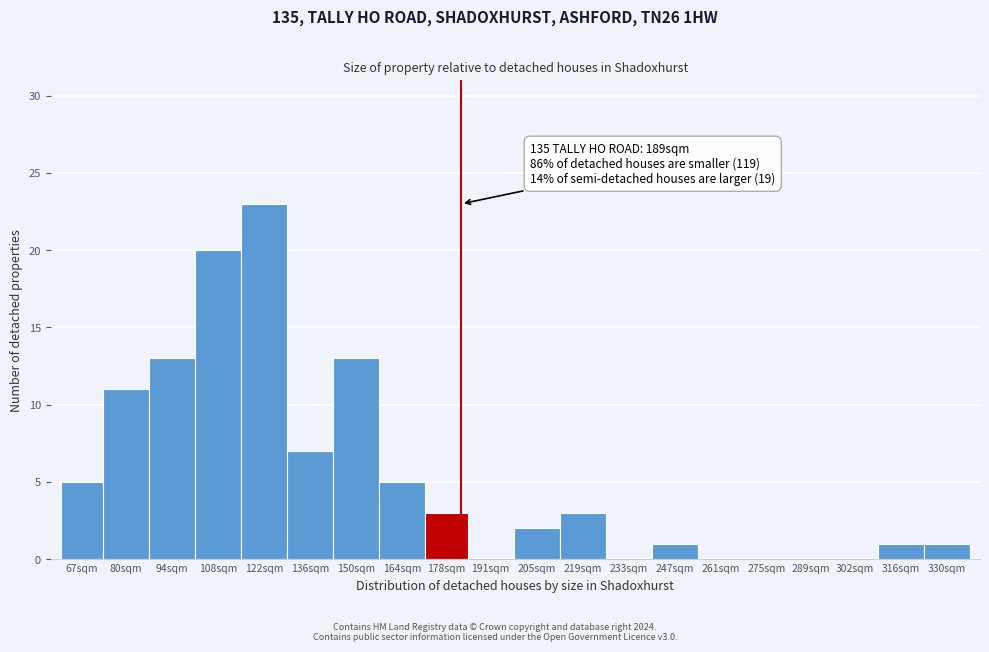

Reading left to right, extract all data points from this chart.

67sqm=5	80sqm=11	94sqm=13	108sqm=20	122sqm=23	136sqm=7	150sqm=13	164sqm=5	178sqm=3	191sqm=0	205sqm=2	219sqm=3	233sqm=0	247sqm=1	261sqm=0	275sqm=0	289sqm=0	302sqm=0	316sqm=1	330sqm=1